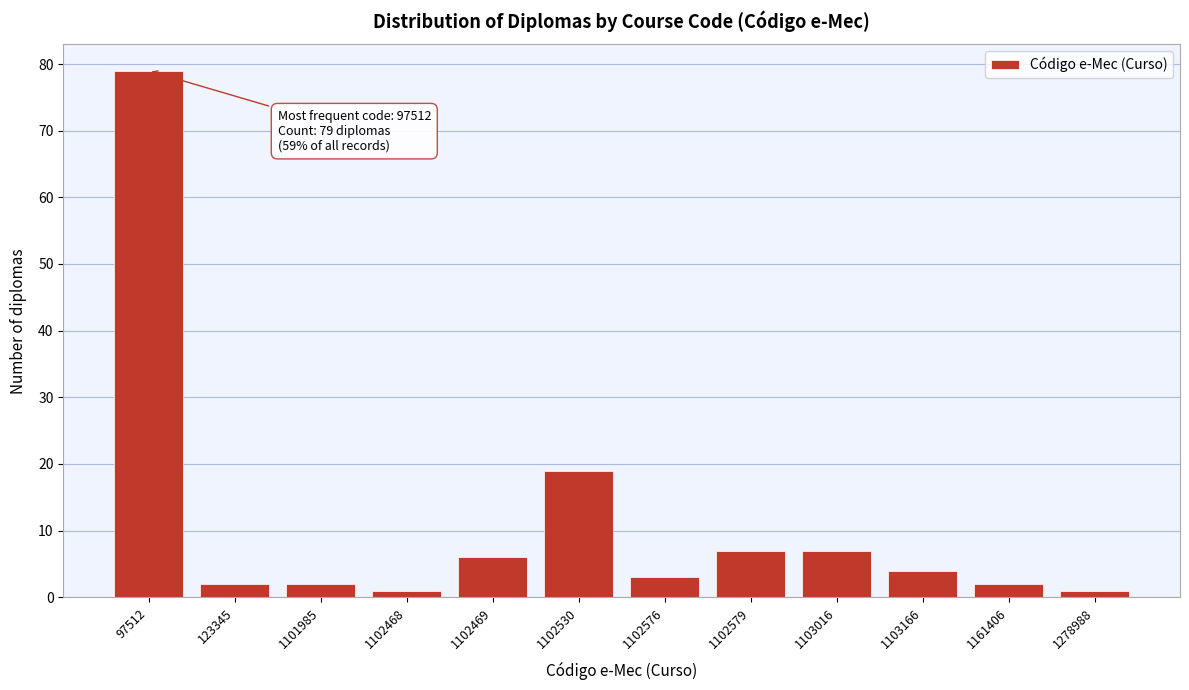

Reading left to right, what are all the values shown in this chart?

79	2	2	1	6	19	3	7	7	4	2	1